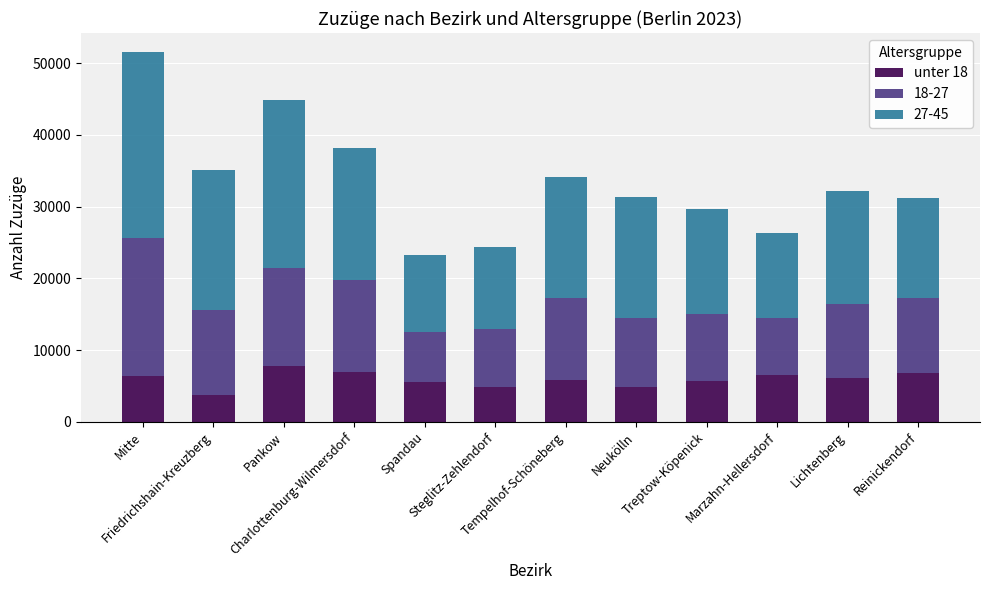

What is the sum of all unter 18 values?

70974